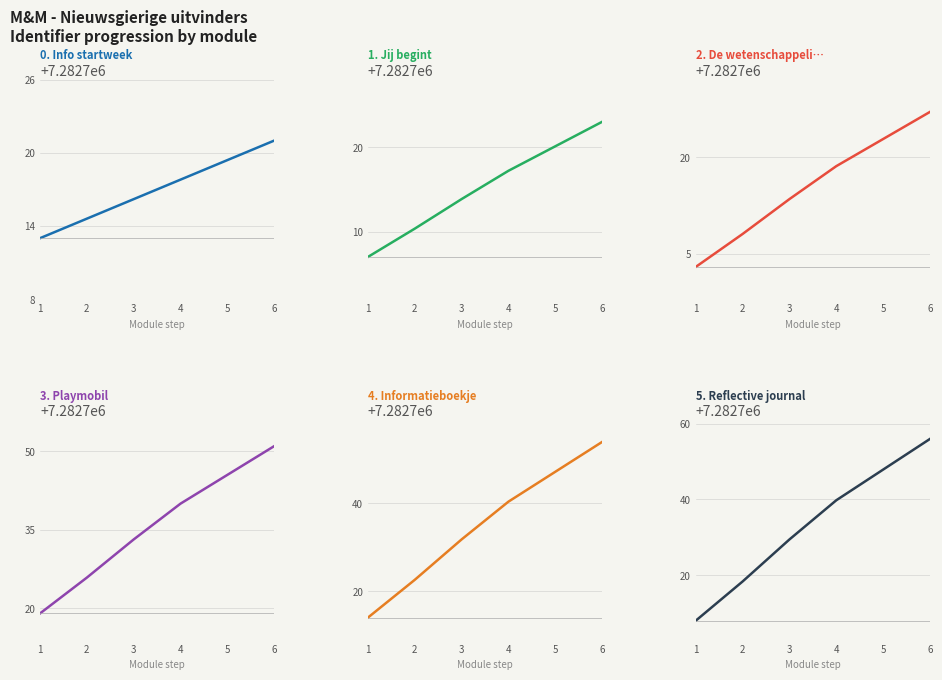

Which label corresponds to the largest value in the chart?

6